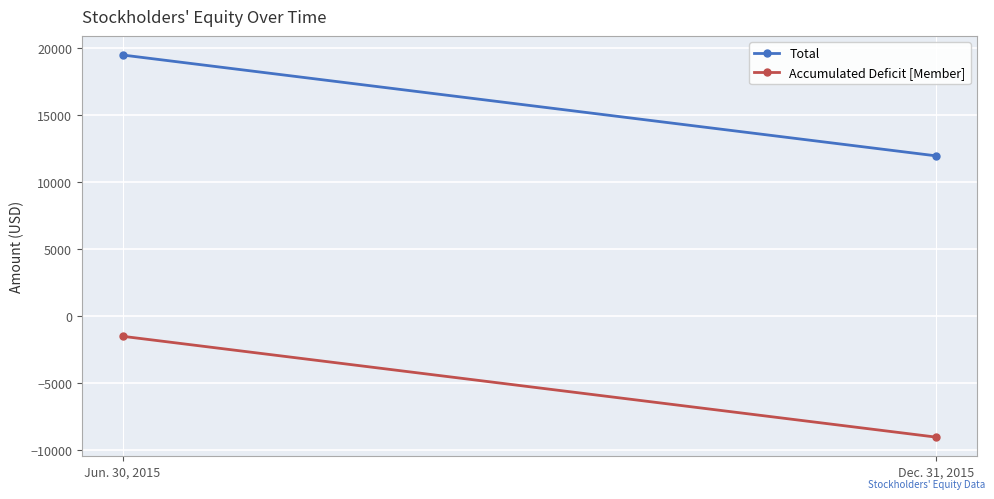

Which label corresponds to the smallest value in the chart?

Dec. 31, 2015